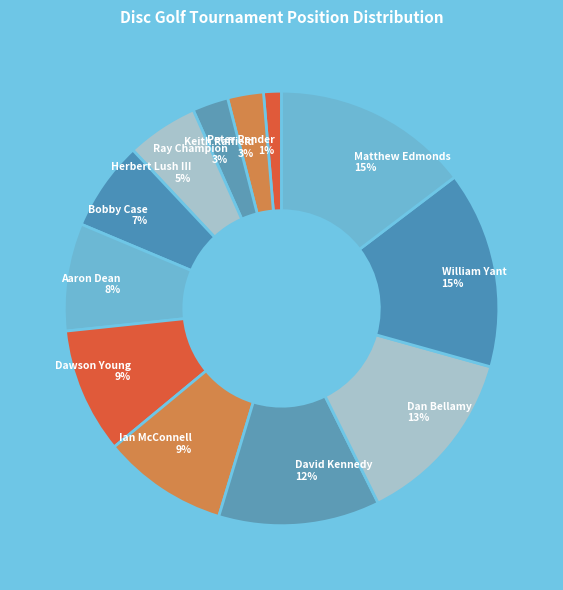

Does Dawson Young account for over 50% of the chart?

No